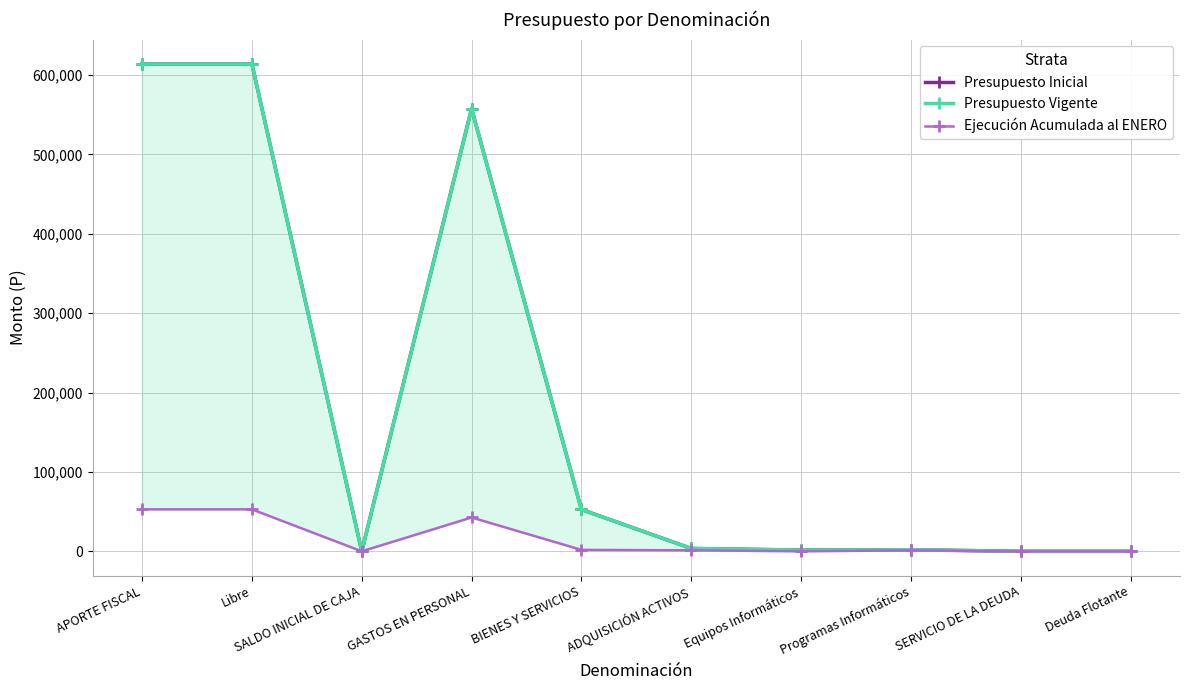

True or false: Ejecución Acumulada al ENERO has a value of 977 at BIENES Y SERVICIOS.

False